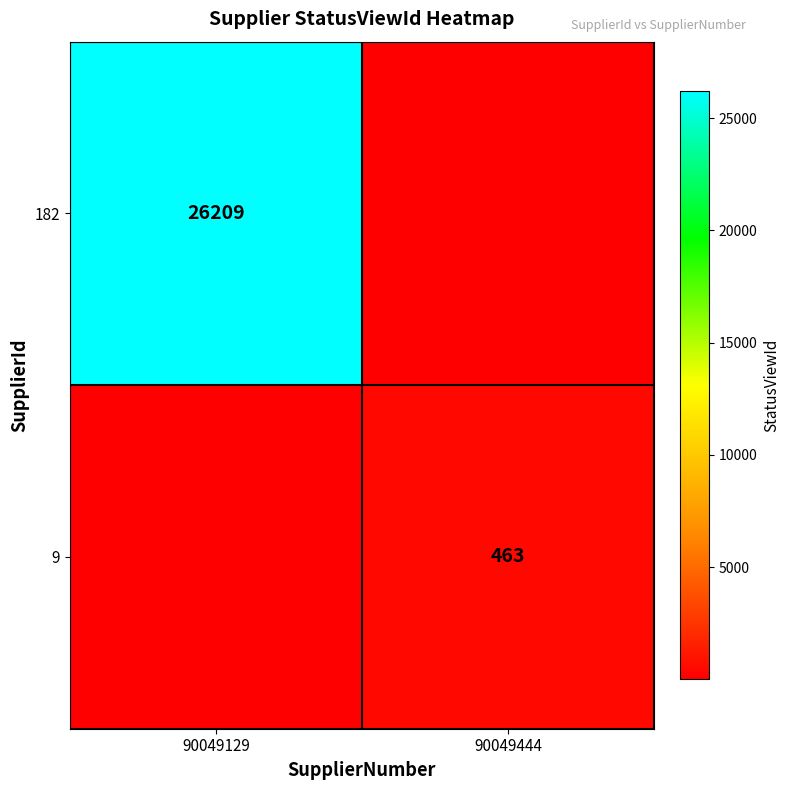

The value of 9 at 90049444 is 106.1. True or false?

False